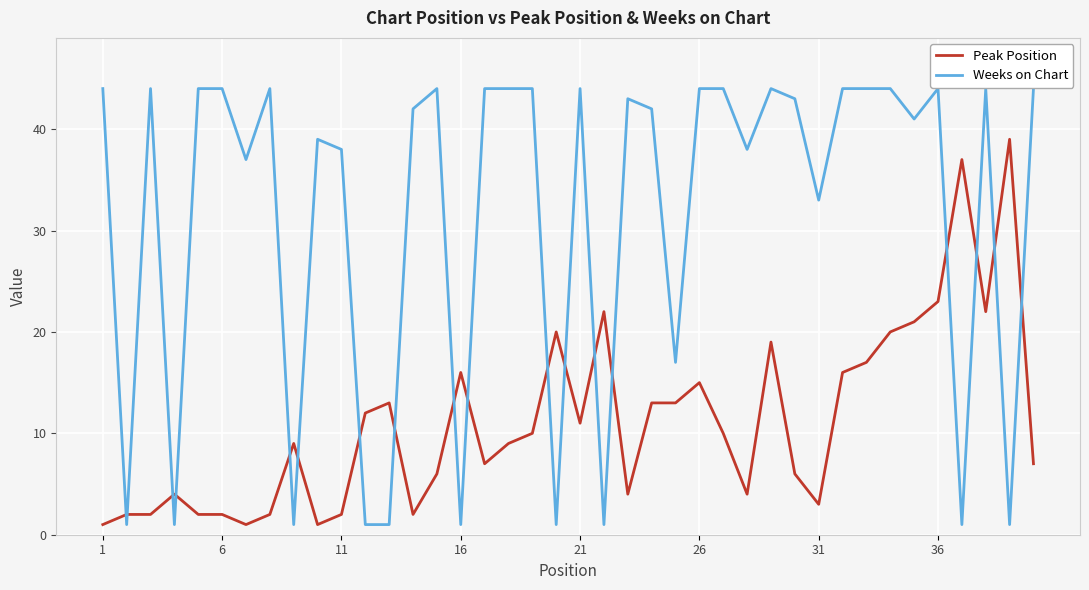

Reading left to right, what are all the values shown in this chart?

Peak Position: 1	2	2	4	2	2	1	2	9	1	2	12	13	2	6	16	7	9	10	20	11	22	4	13	13	15	10	4	19	6	3	16	17	20	21	23	37	22	39	7
Weeks on Chart: 44	1	44	1	44	44	37	44	1	39	38	1	1	42	44	1	44	44	44	1	44	1	43	42	17	44	44	38	44	43	33	44	44	44	41	44	1	44	1	44